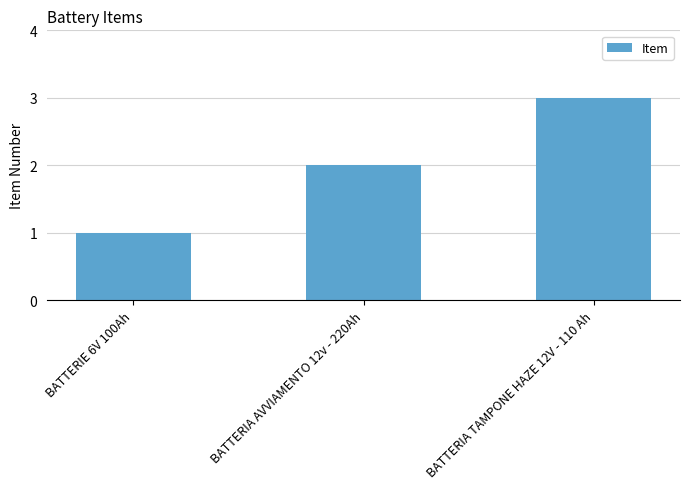

What is the sum of the values at BATTERIE 6V 100Ah and BATTERIA TAMPONE HAZE 12V - 110 Ah?

4